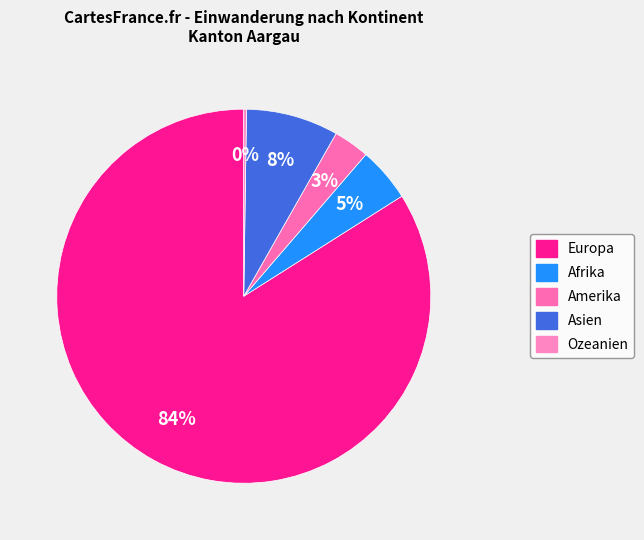

The Europa slice represents 90% of the pie. True or false?

False